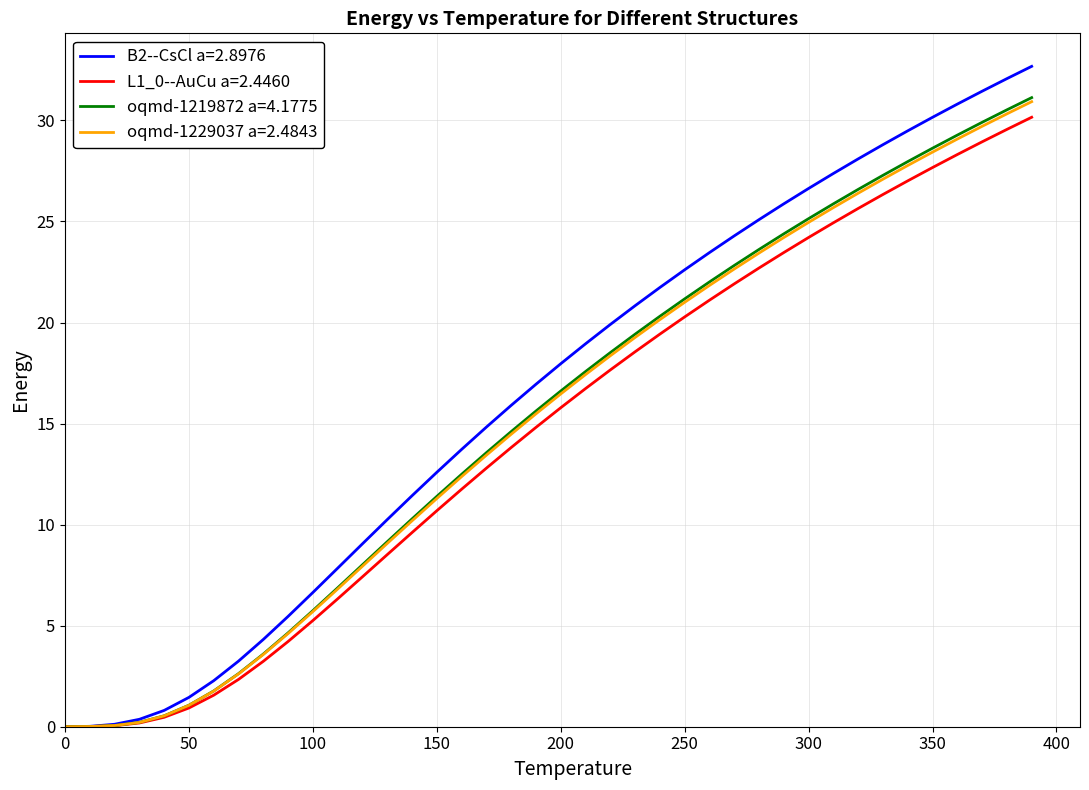

What is the sum of all B2--CsCl a=2.8976 values?

655.5